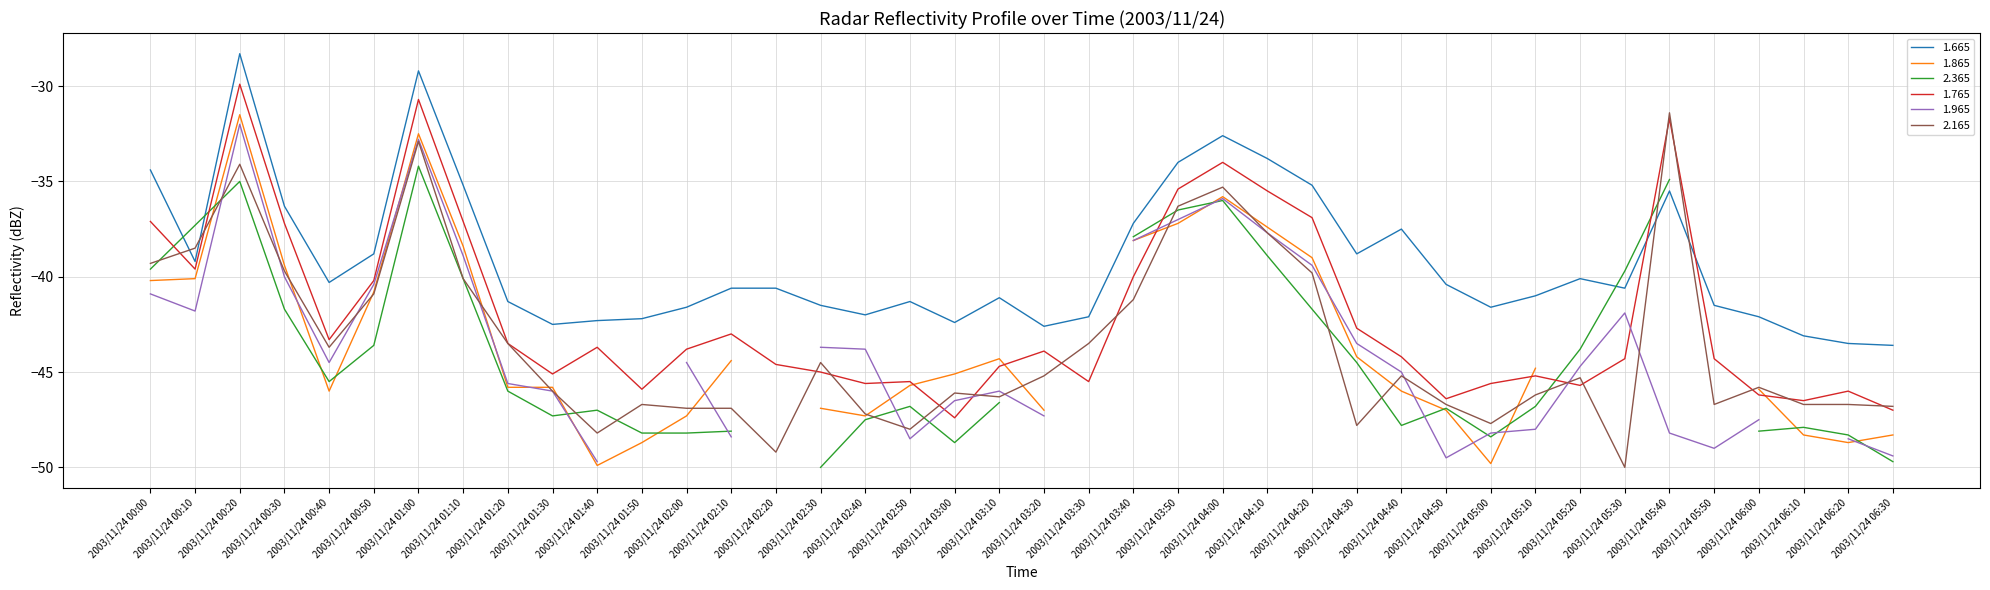

At which label does 1.765 reach its peak?

2003/11/24 00:20